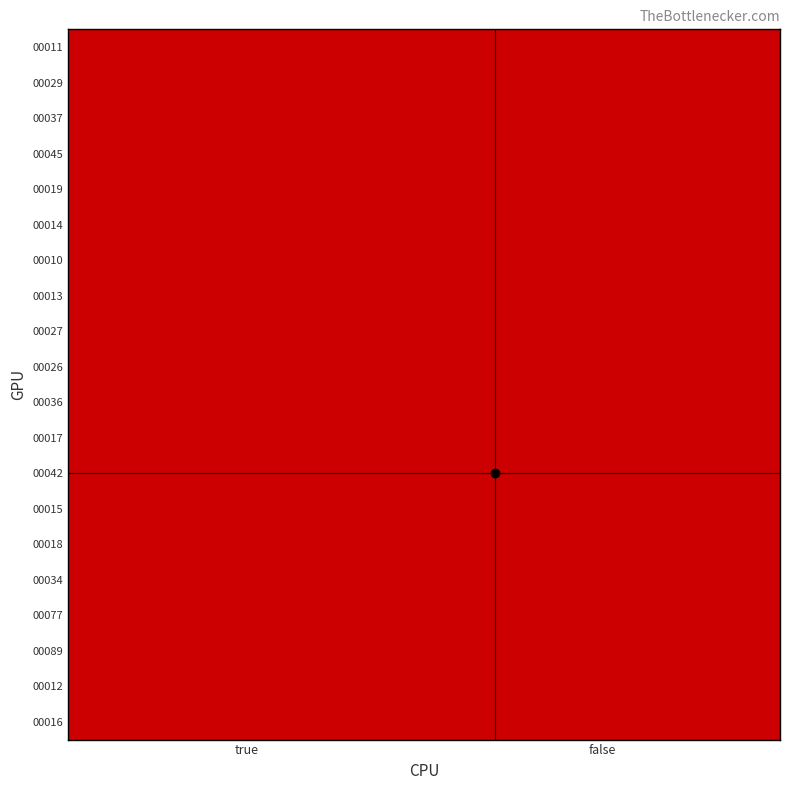

What is the difference between the highest and lowest values at false?

0.1